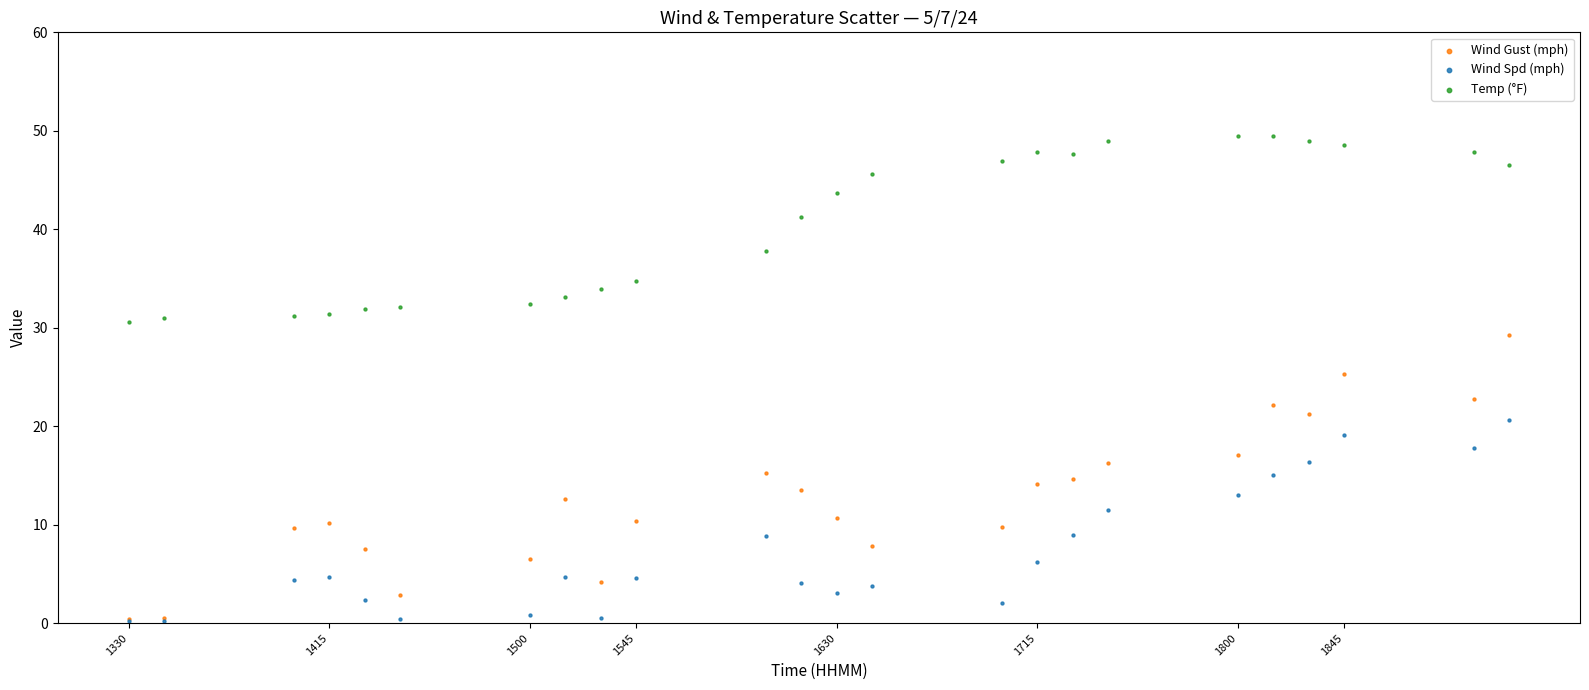

In the Temp (°F) series, what Y value is closest to 40?

41.2